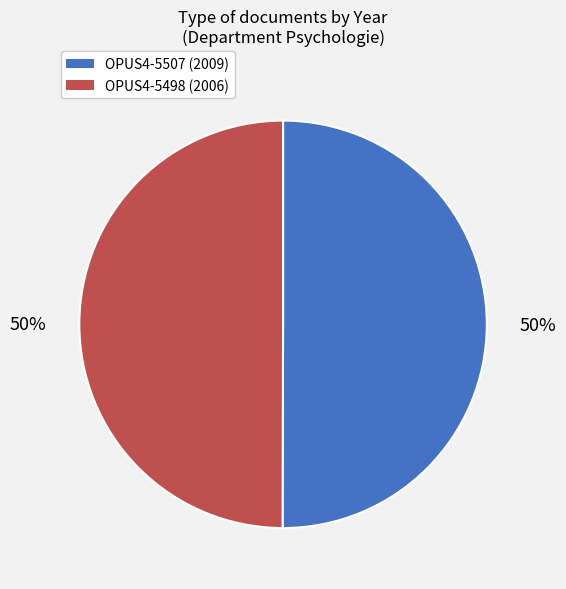

What is the ratio of the value at OPUS4-5507 (2009) to the value at OPUS4-5498 (2006)?

1.0